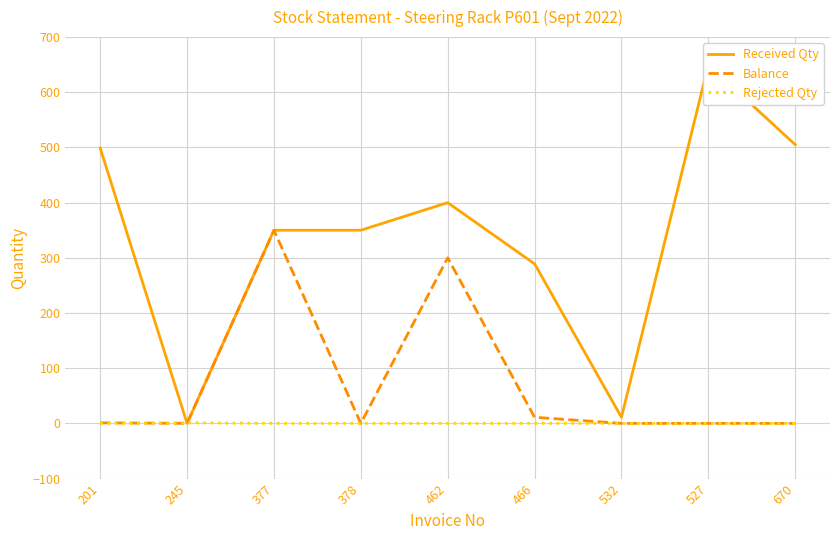

Rank the categories by Rejected Qty value from highest to lowest.

245, 201, 377, 378, 462, 466, 532, 527, 670